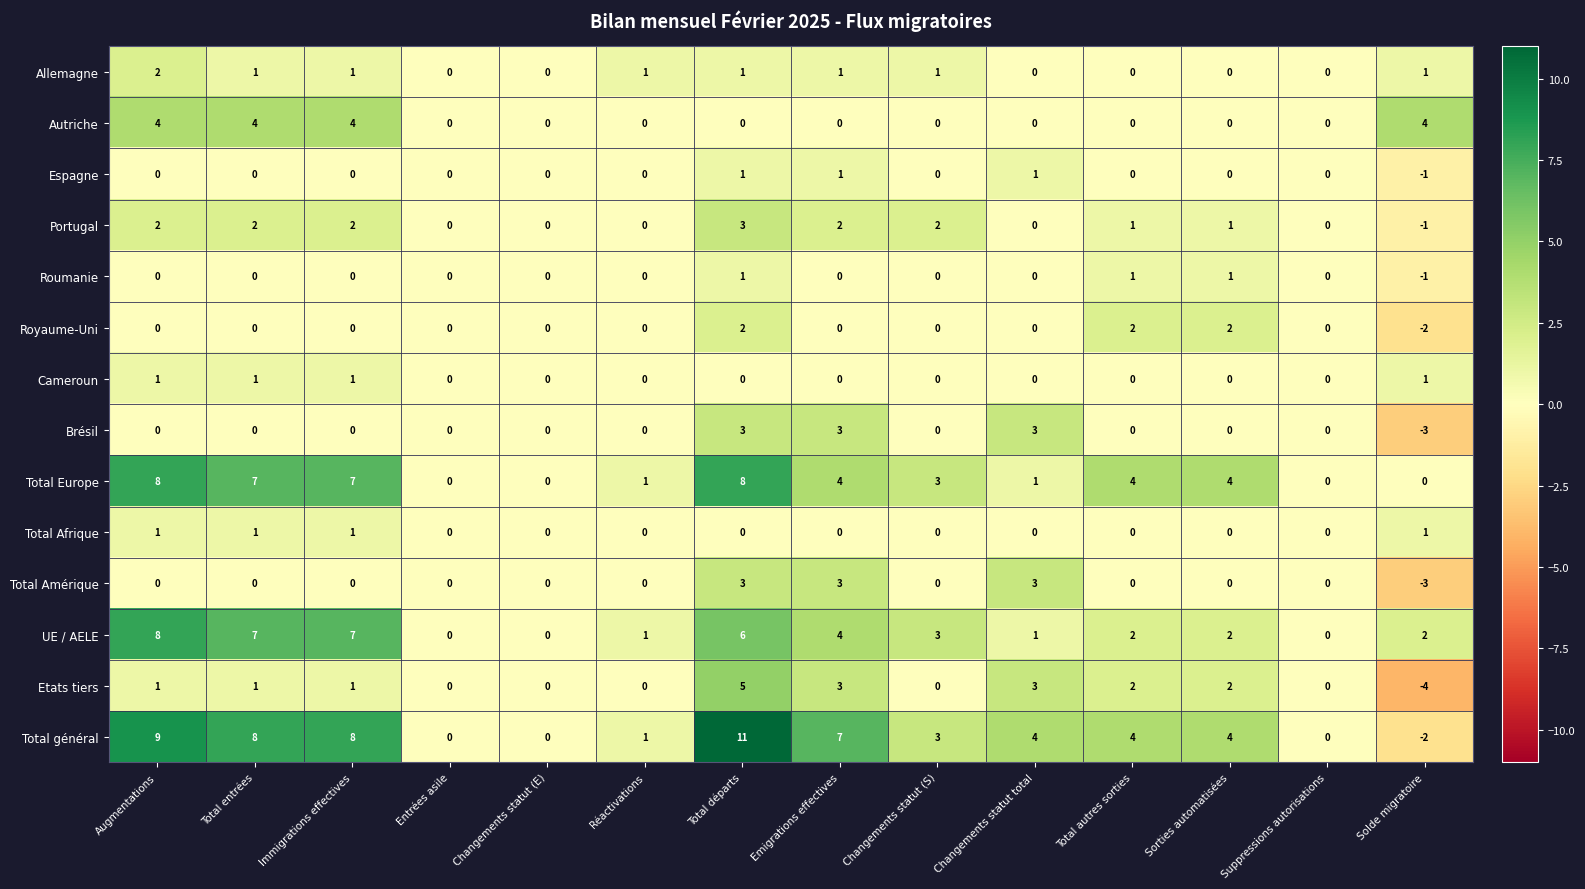

What is the difference between the second highest and minimum values in the UE / AELE series?

7